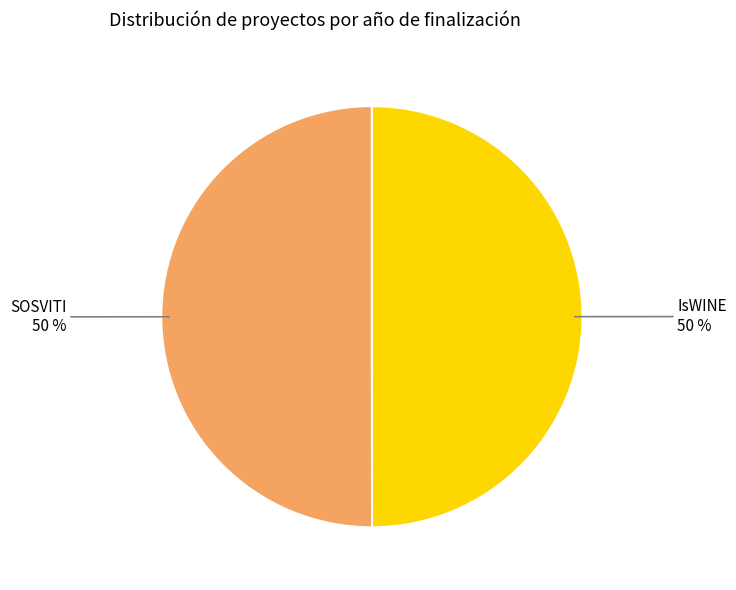

To the nearest percent, what is the average slice percentage?

50%